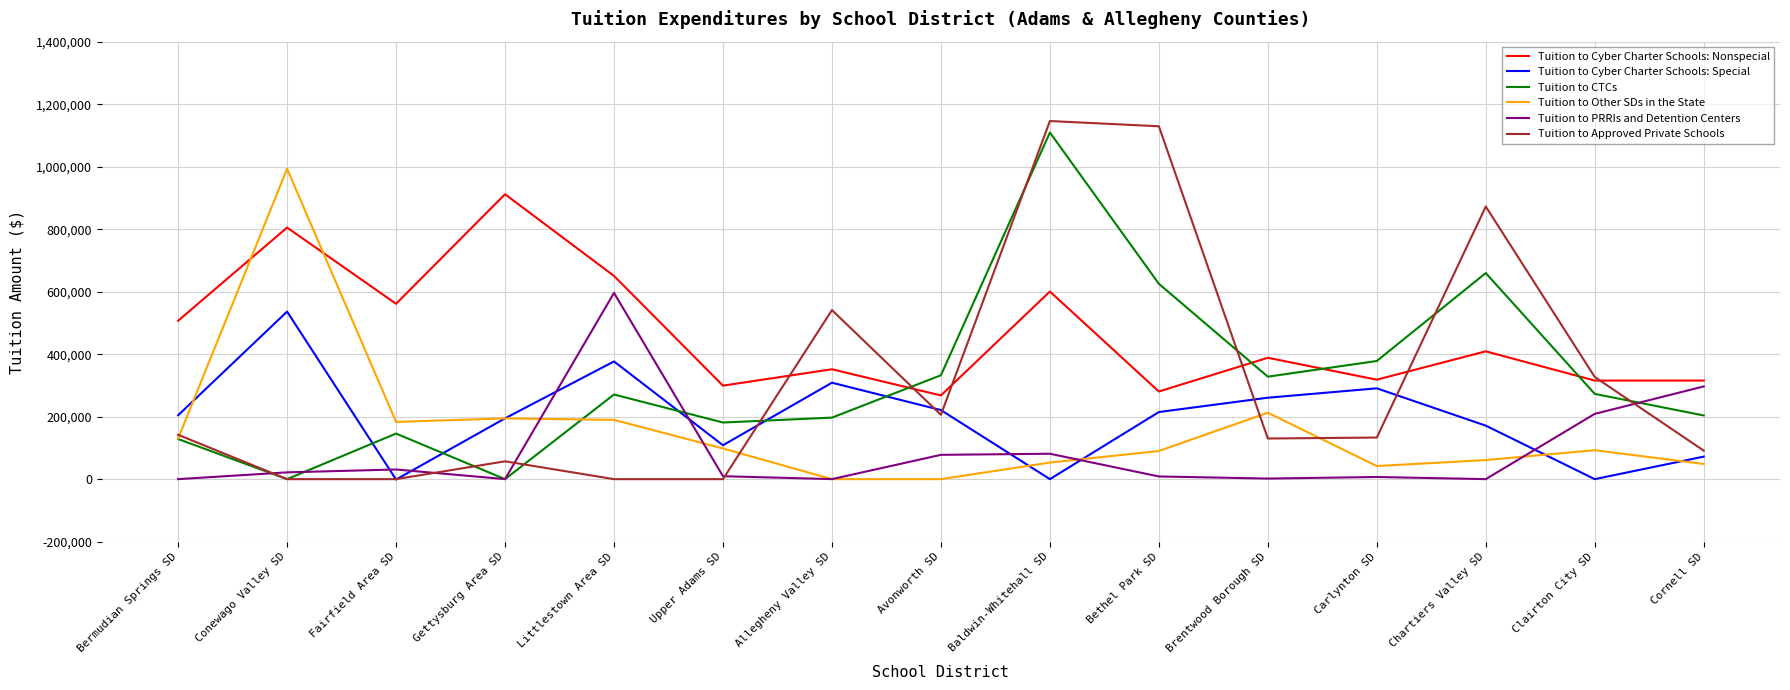

Does the chart display data point markers on the line(s)?

No